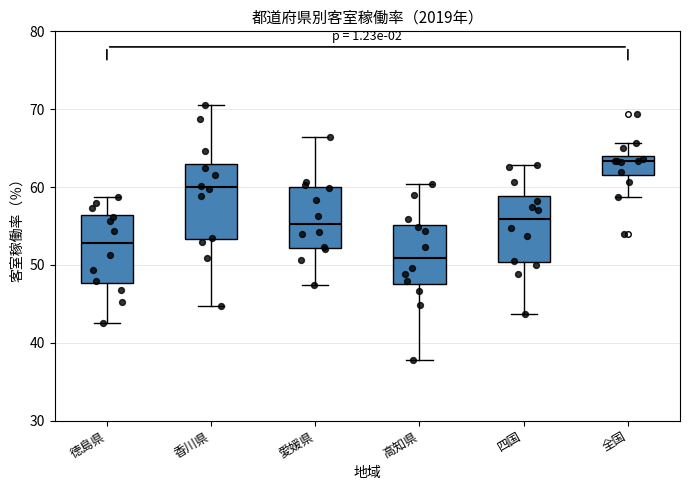

Which box's median line is the lowest?

高知県